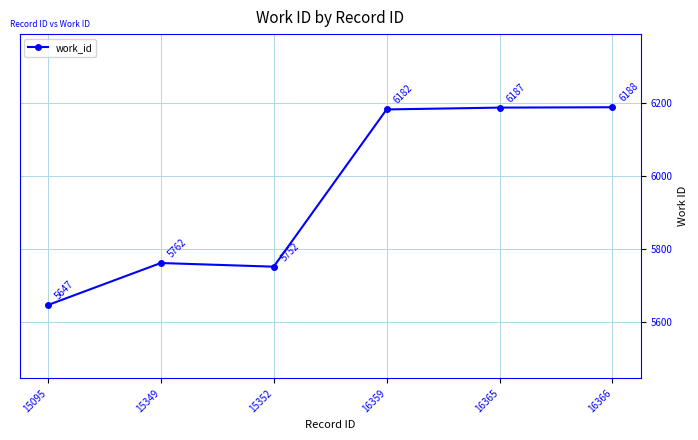

Between 16359 and 16365, which is larger?

16365